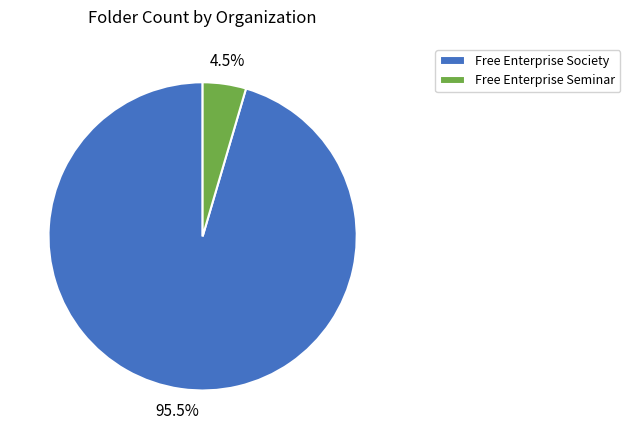

Is it true that Free Enterprise Society is 90% of the pie?

False